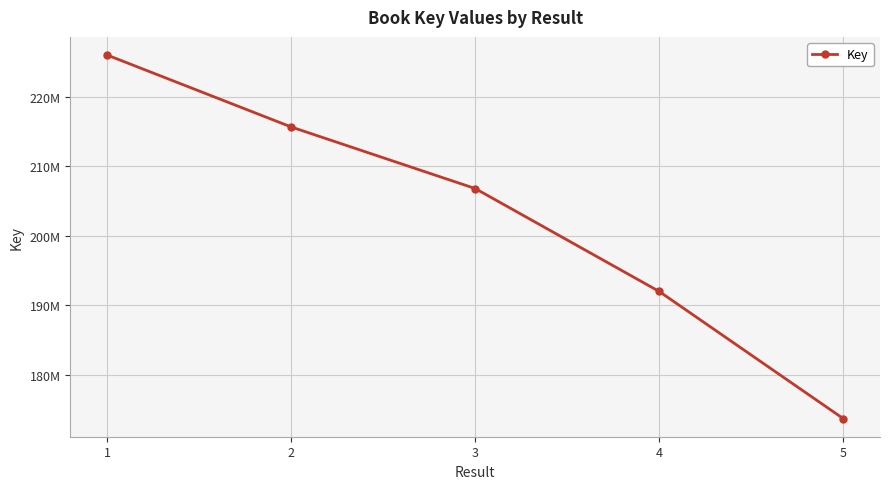

List the labels in order of value, largest first.

1, 2, 3, 4, 5